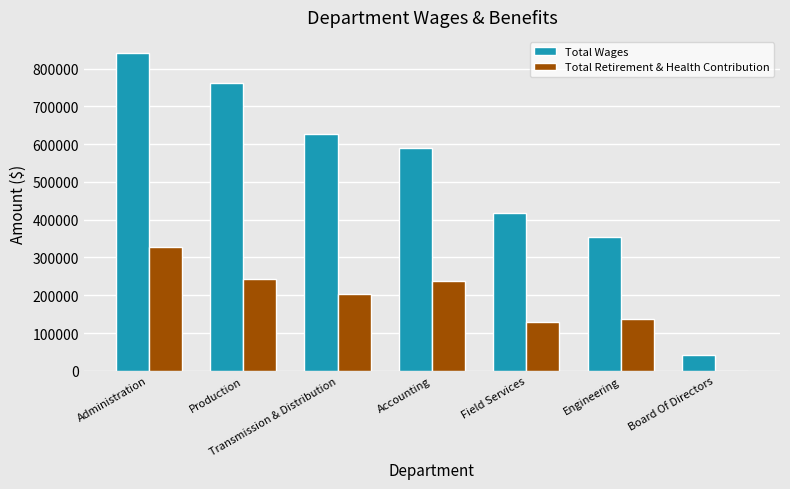

Which category has the highest value in the Total Wages series?

Administration